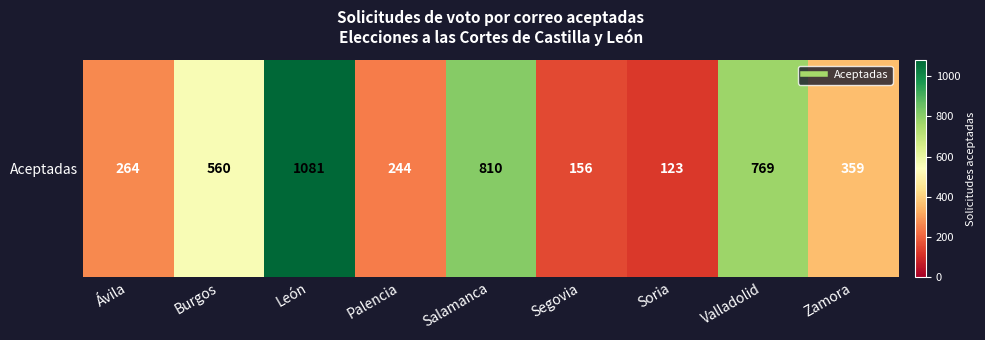

Approximately how many times larger is the value at Zamora compared to Salamanca?

0.4